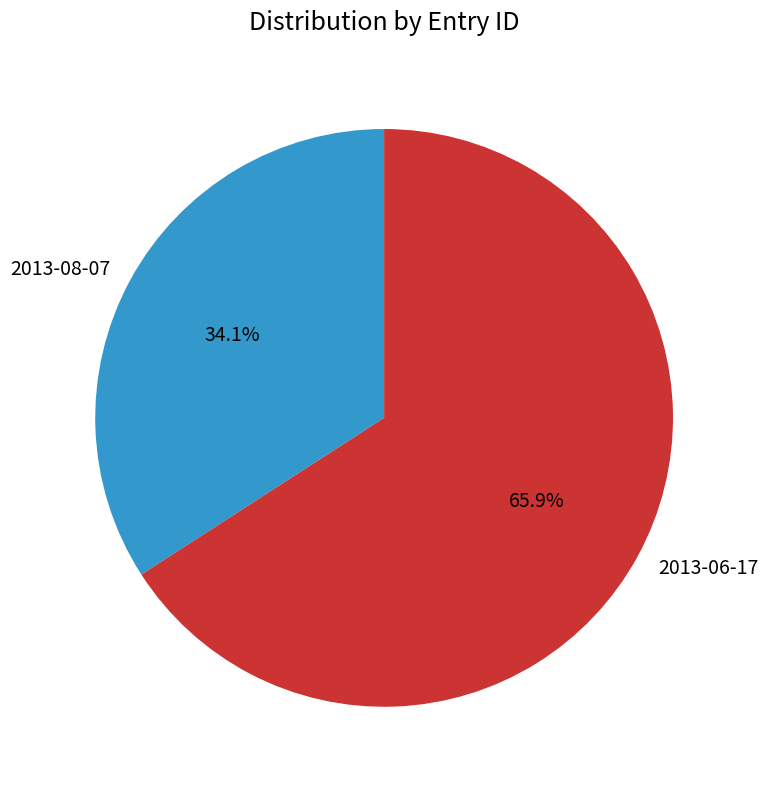

Count the number of slices in the pie.

2